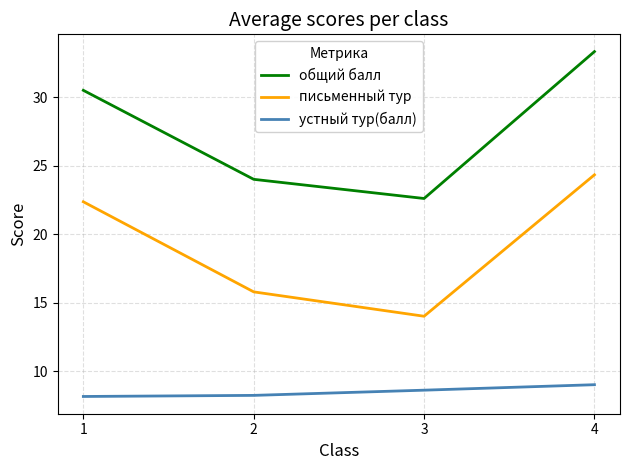

What is the total value across all series at 1?

61.0